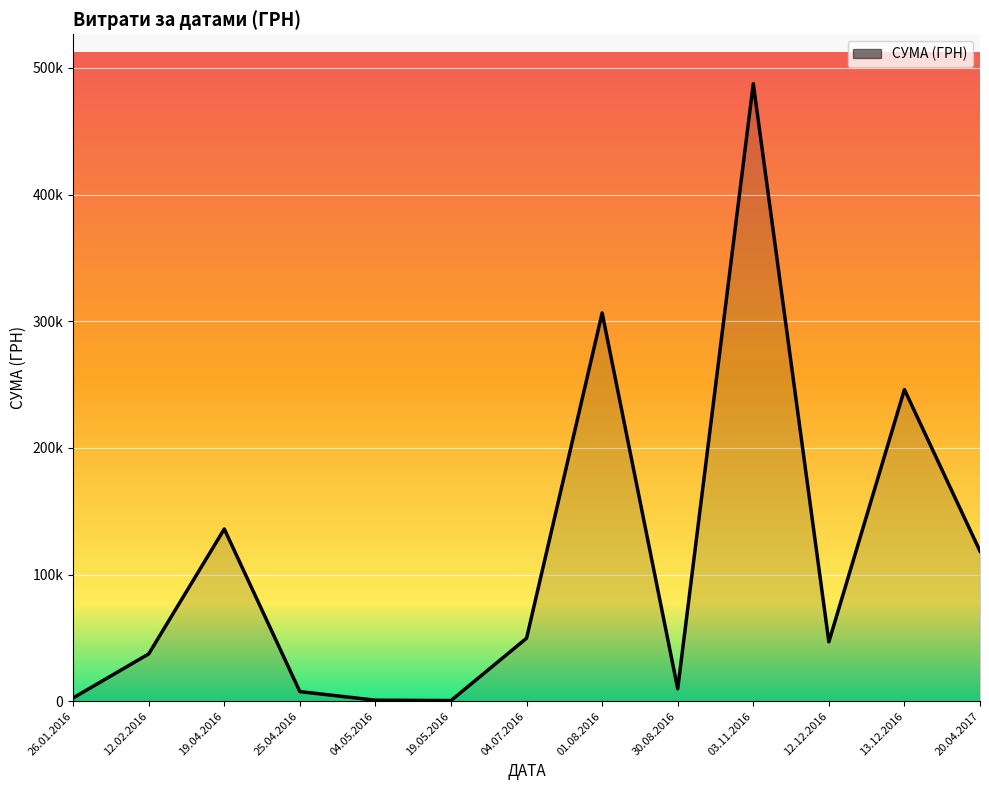

Reading right to left, list all the values displayed in this chart.

20.04.2017=118490.0	13.12.2016=246024.4	12.12.2016=46845.3	03.11.2016=487489.7	30.08.2016=9831.5	01.08.2016=306525.6	04.07.2016=49750.0	19.05.2016=528.0	04.05.2016=810.0	25.04.2016=7585.0	19.04.2016=135968.2	12.02.2016=37339.8	26.01.2016=2633.0